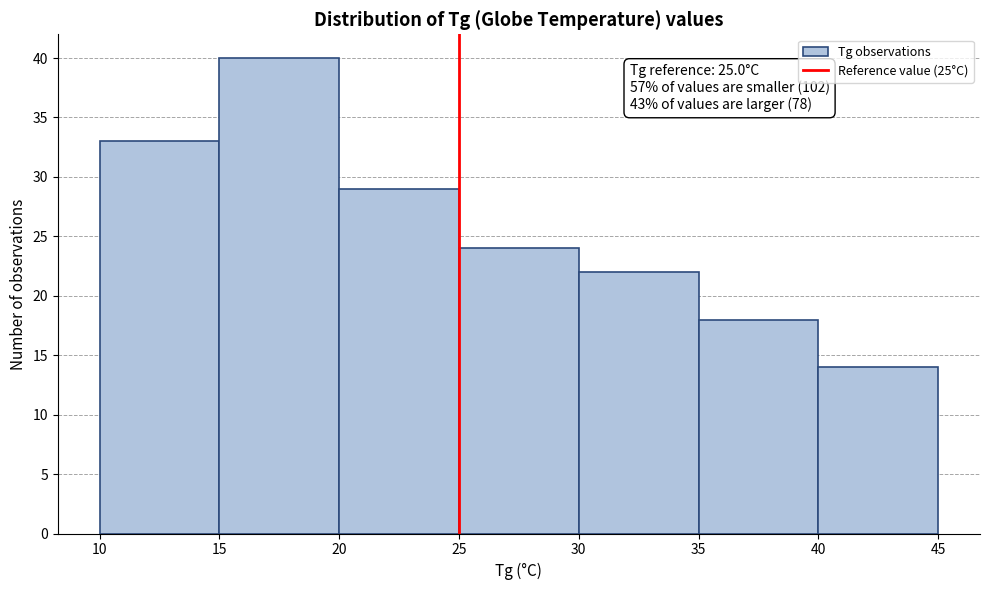

Which range on the x-axis has the tallest bar?

15 to 20